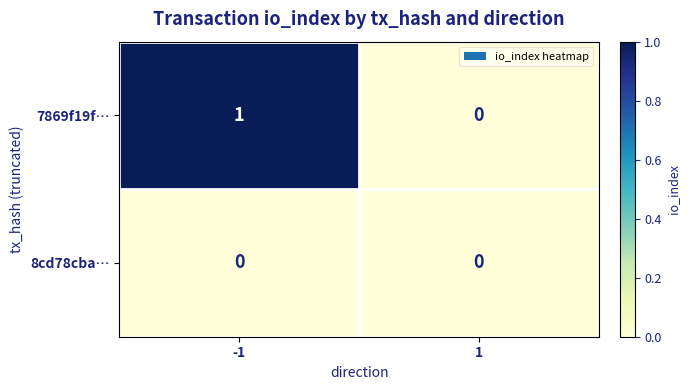

Which series has the largest range (max minus min)?

7869f19f…